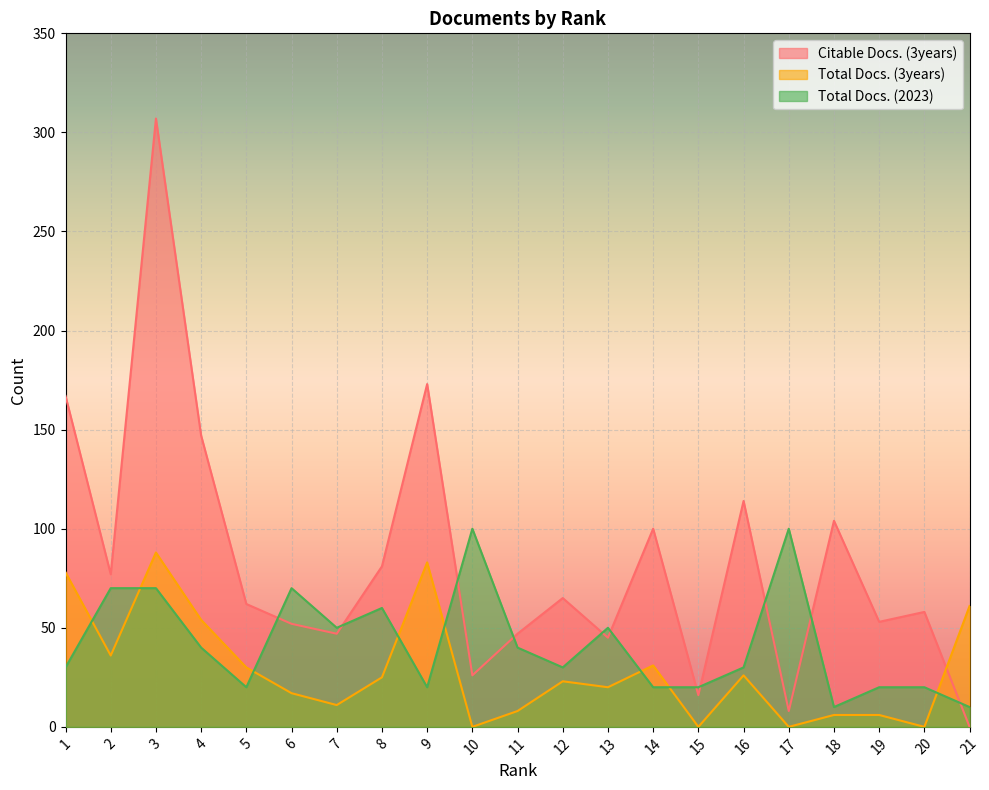

How many lines are shown in the chart?

3